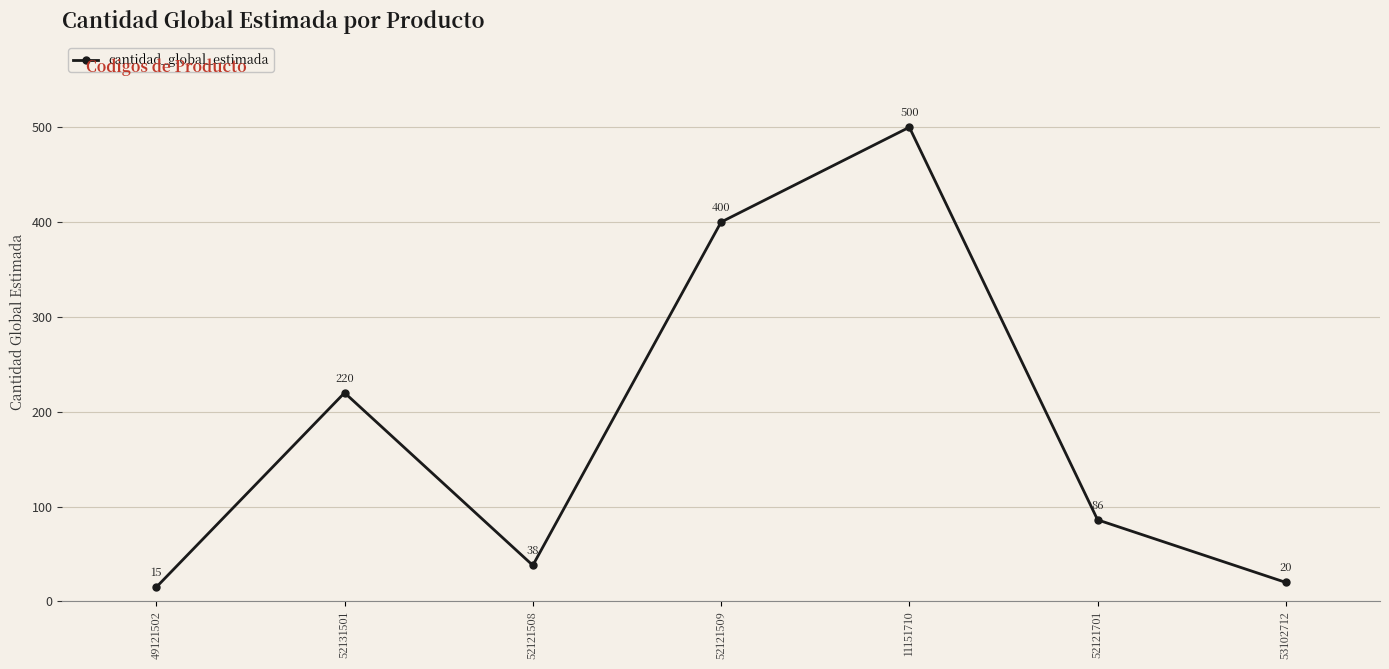

How many data points does each series have?

7